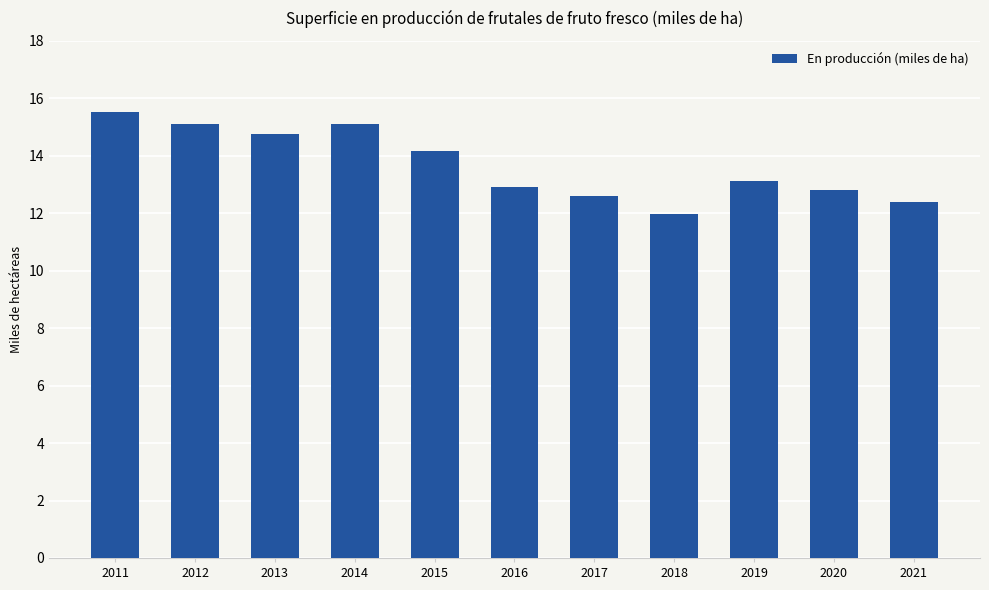

Between 2012 and 2015, which is larger?

2012